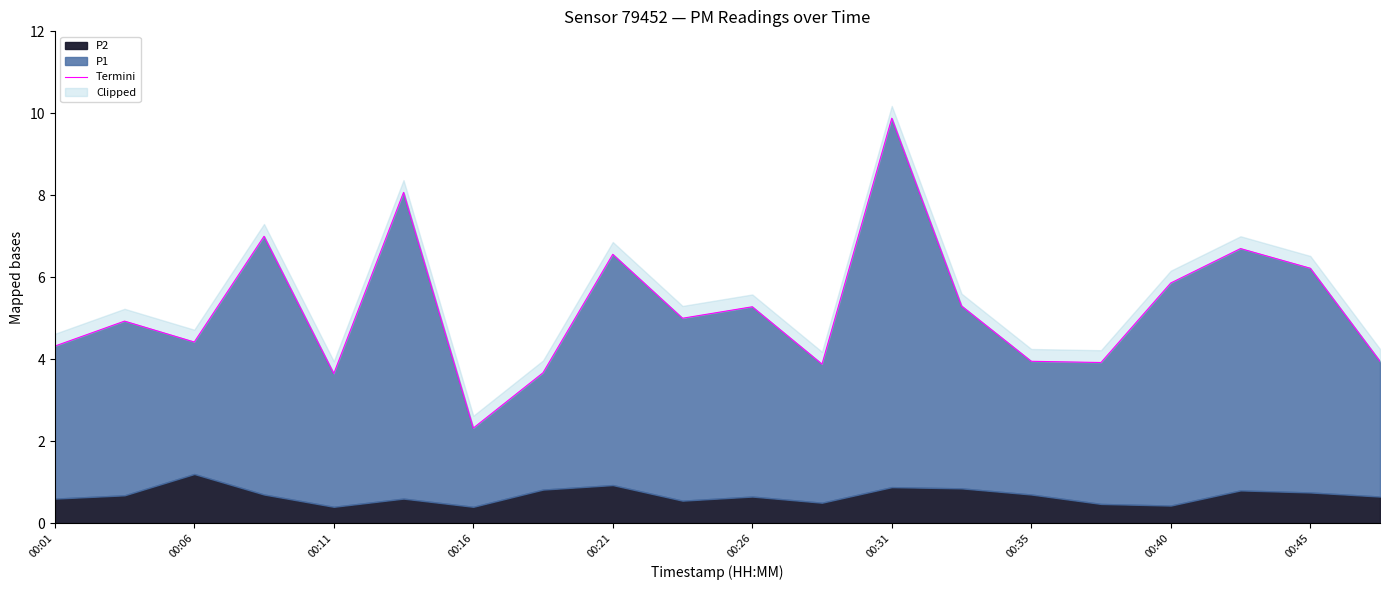

How many interior local valleys (lower than both neighbors) does the data have?

6